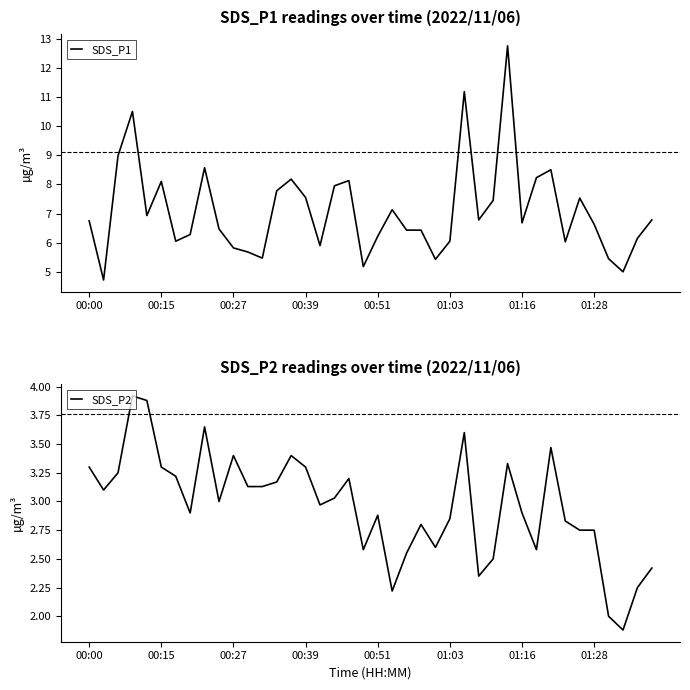

What is the highest value of the SDS_P1 series?

12.8